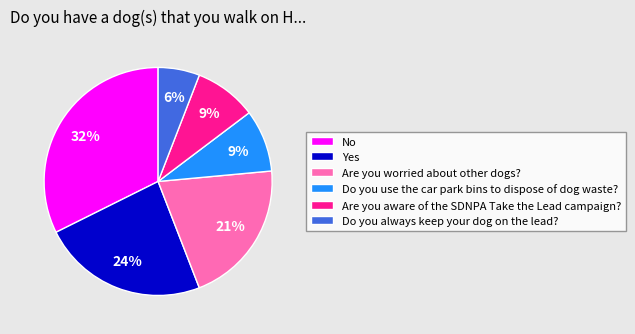

Is the sum of No and Do you use the car park bins to dispose of dog waste? greater than half?

No